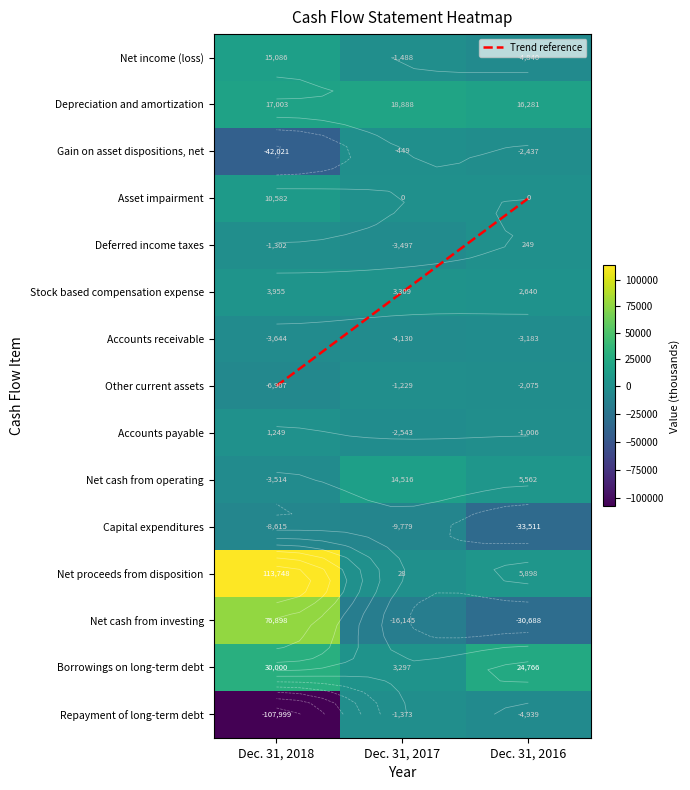

How many values in the Other current assets series exceed -2075?

1